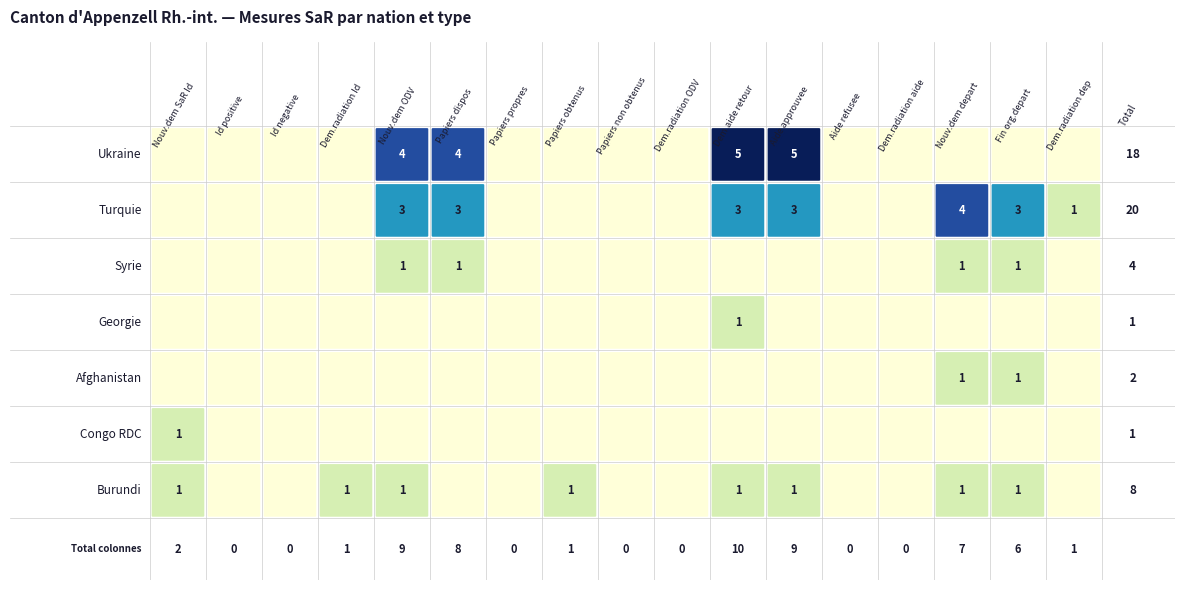

The Turquie series shows 4 at 11. True or false?

False